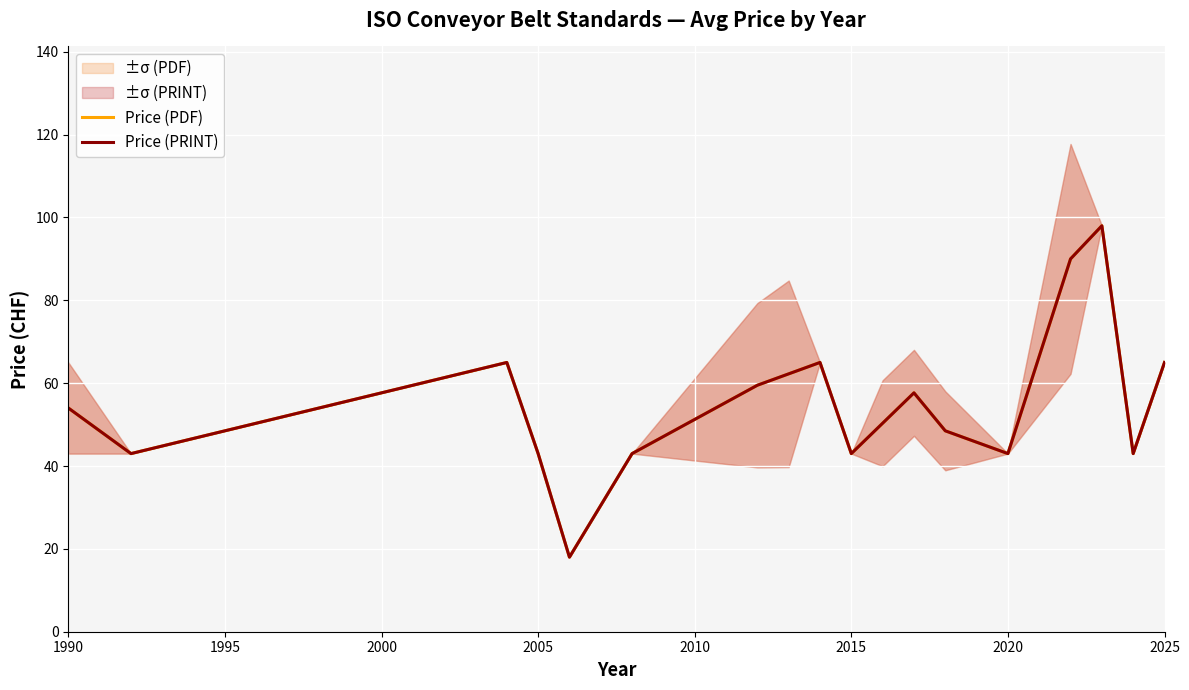

True or false: Price (PRINT) has a value of 20.4 at 2020.

False